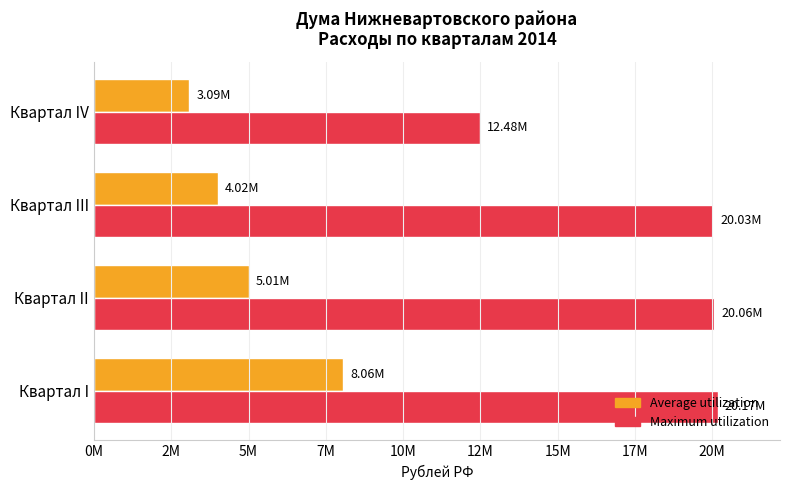

What is the lowest value of the Average utilization series?

3087000